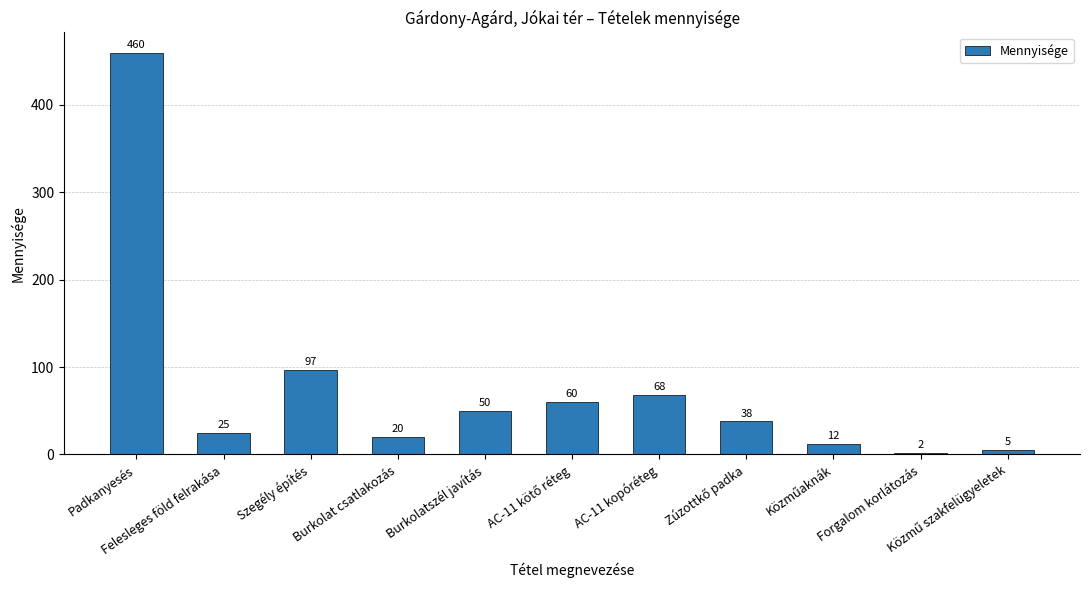

Are the bars grouped side by side (vs. stacked)?

No